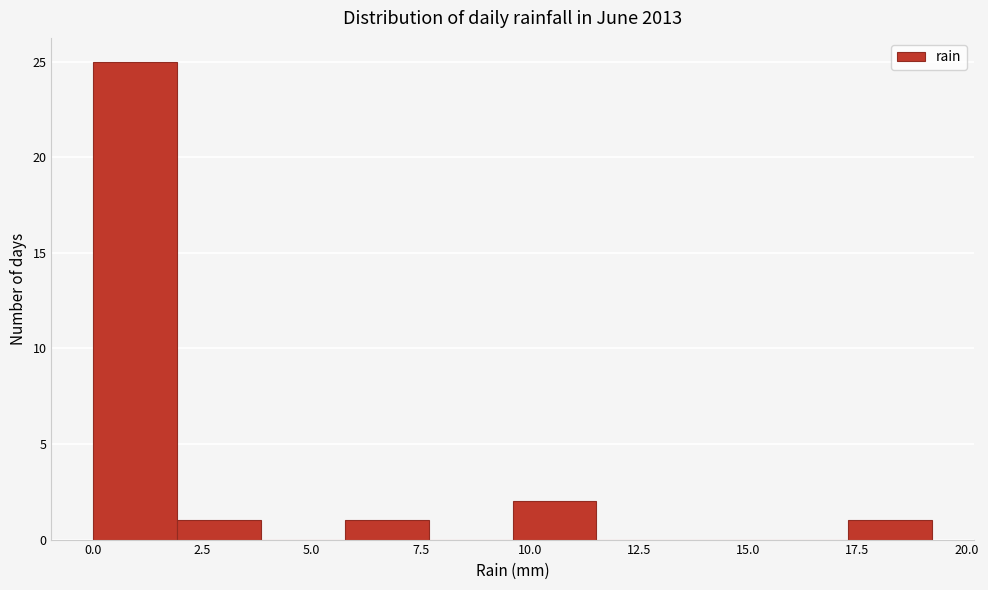

Read against the x-axis, roughly where is the centre of the tallest bar?

1.0